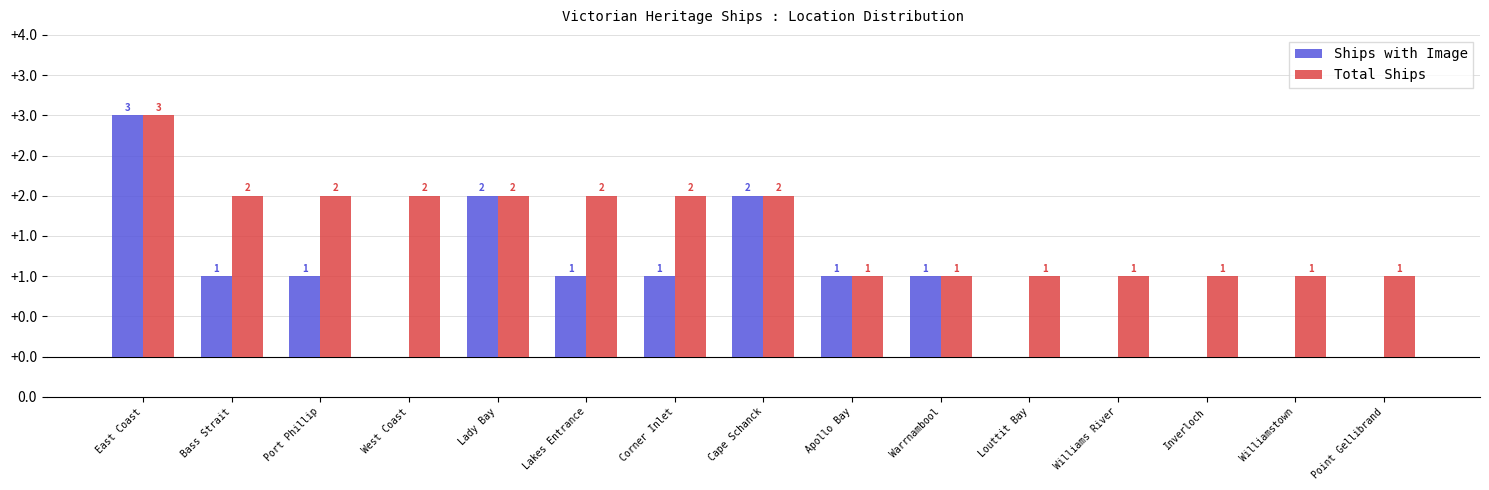

Which label corresponds to the largest value in the chart?

East Coast